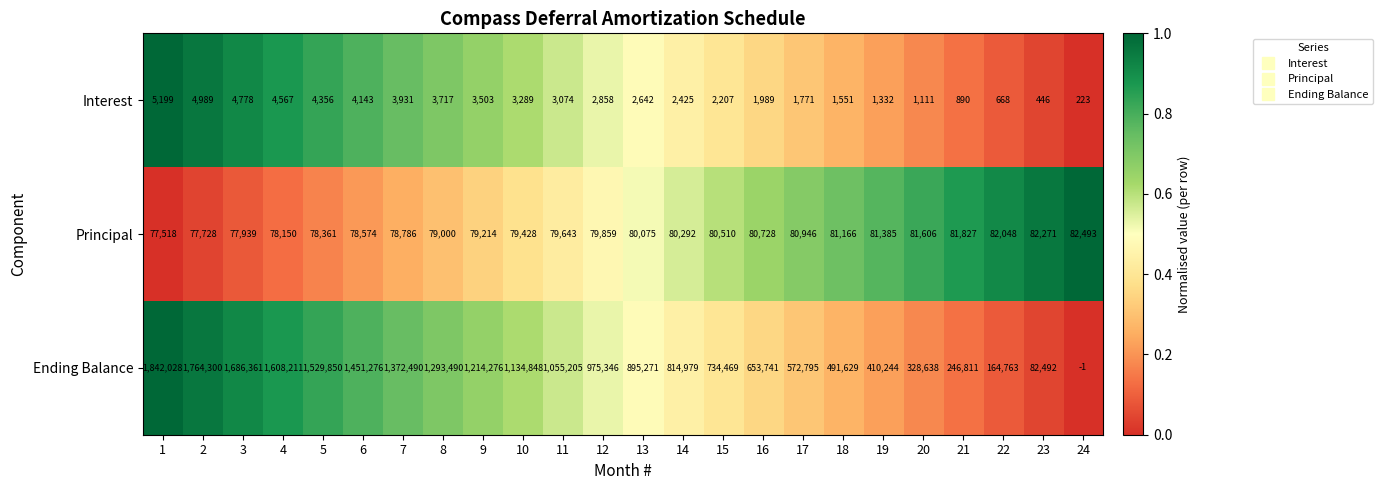

What is the difference between the highest and lowest values at 2?

1759311